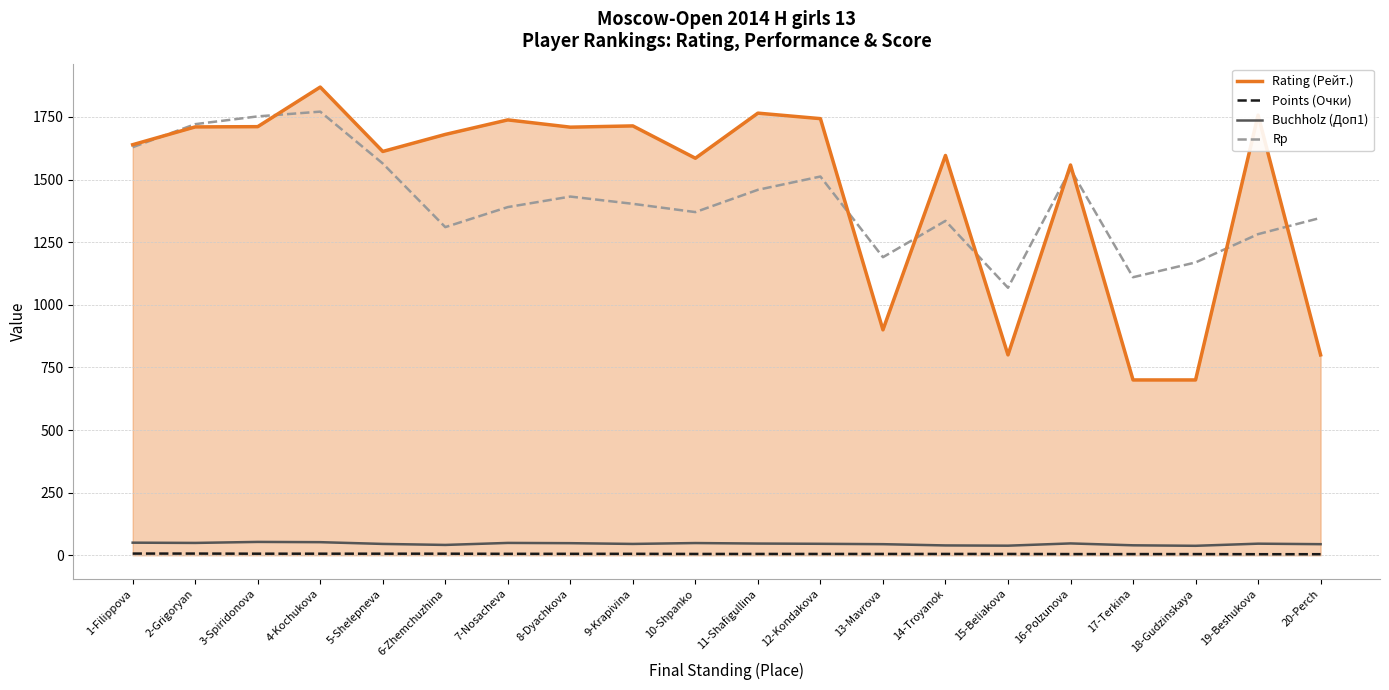

Between 4-Kochukova and 19-Beshukova, which series saw the biggest shift?

Rp